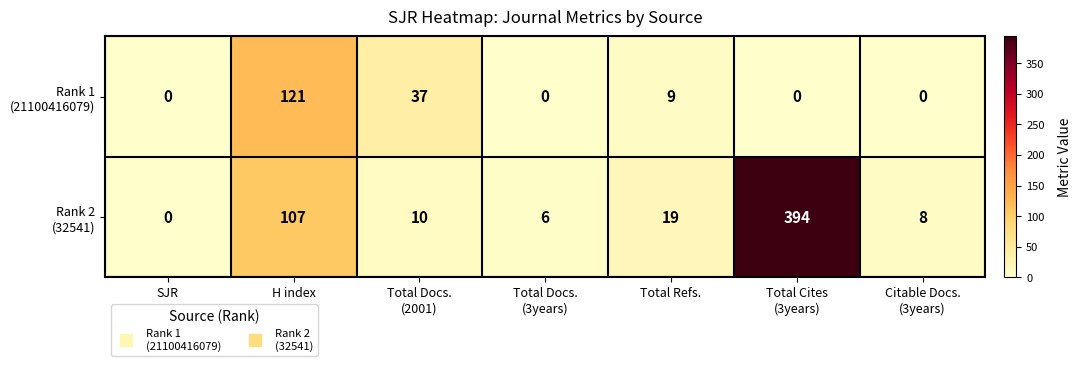

Count the number of data series in this chart.

2